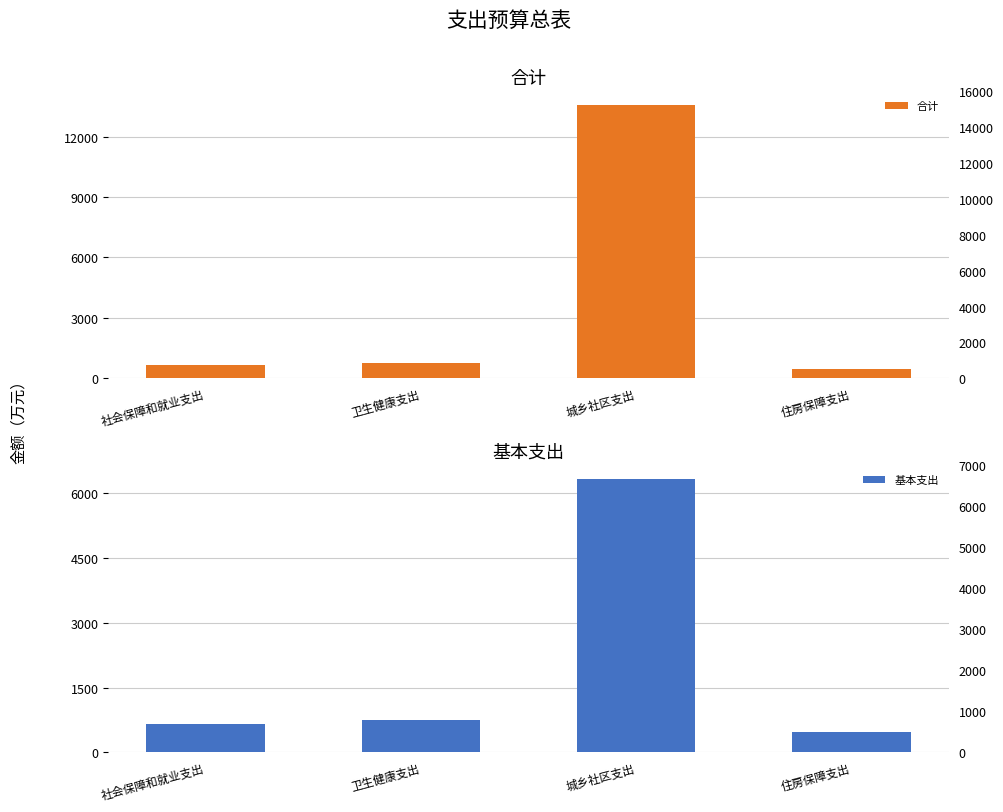

Reading left to right, list all the values displayed in this chart.

合计: 社会保障和就业支出=667.6	卫生健康支出=760.2	城乡社区支出=13569.6	住房保障支出=475.0
基本支出: 社会保障和就业支出=667.6	卫生健康支出=760.2	城乡社区支出=6328.1	住房保障支出=475.0